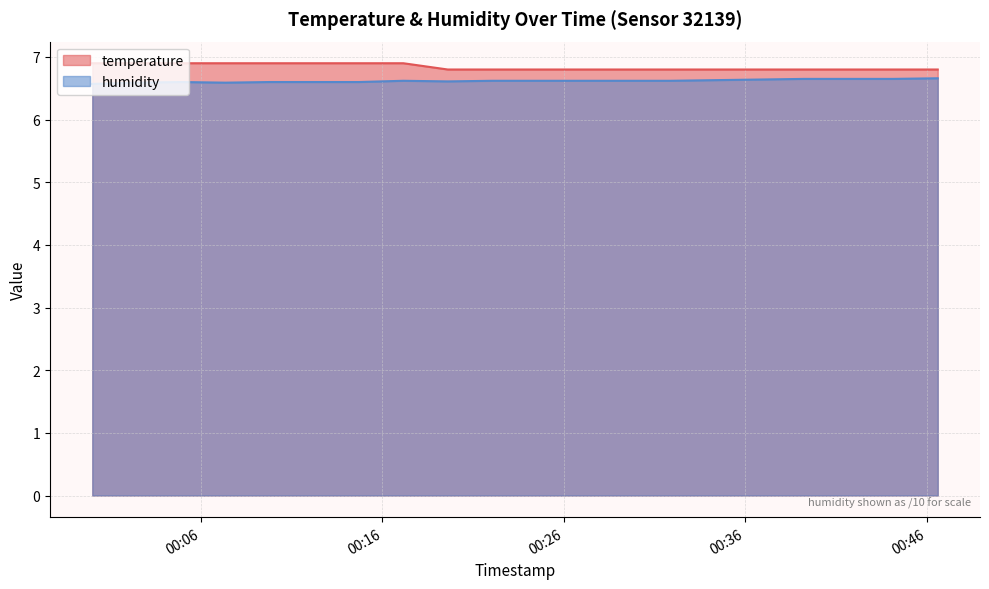

How many temperature values are between 6 and 7?

20